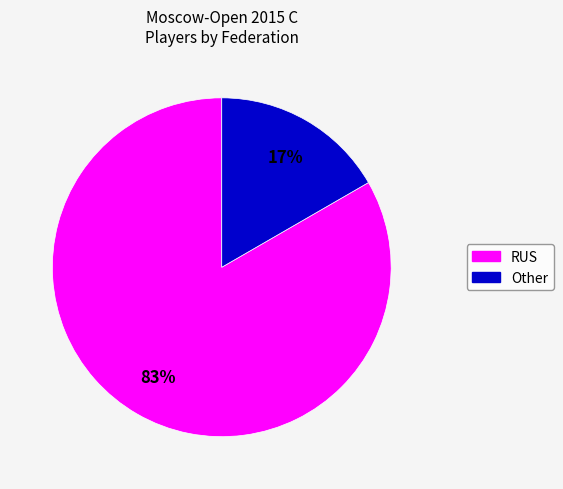

To the nearest percent, what is the combined percentage of Other and RUS?

100%